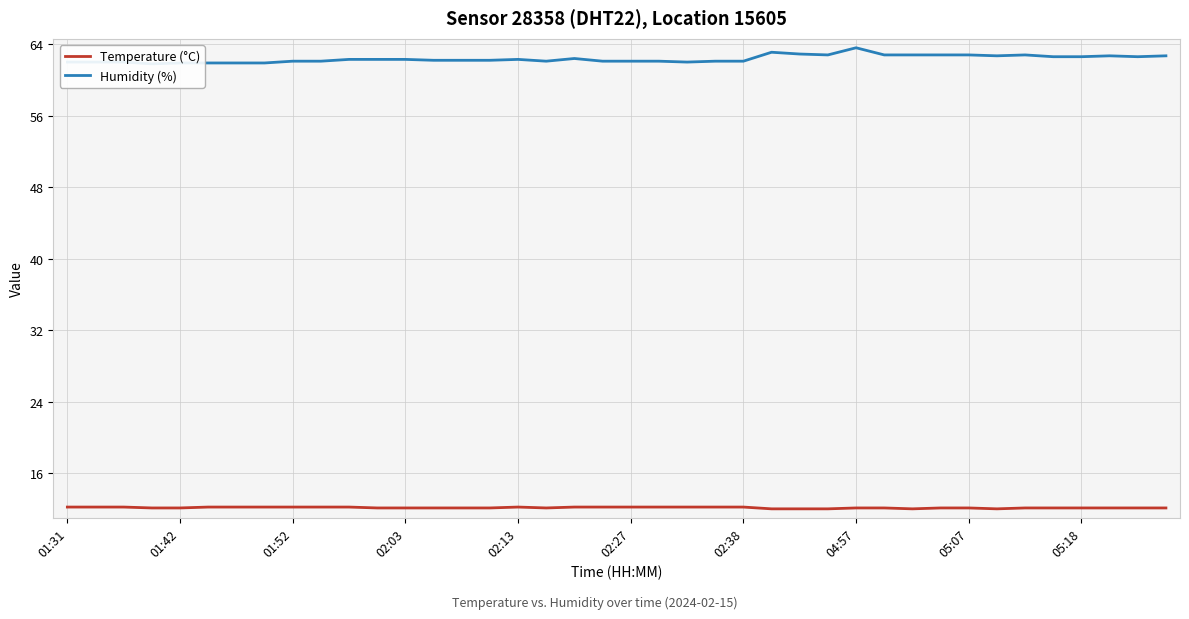

What is the spread (max minus min) of values at 21?

49.9